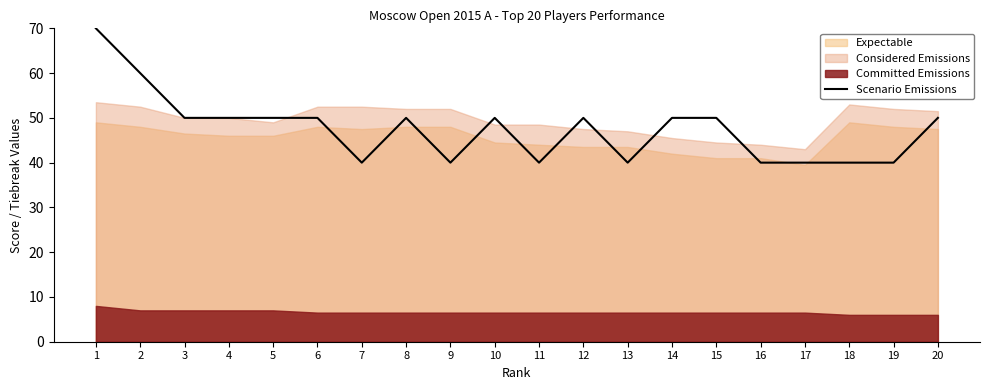

Between 19 and 10, which is larger?

10